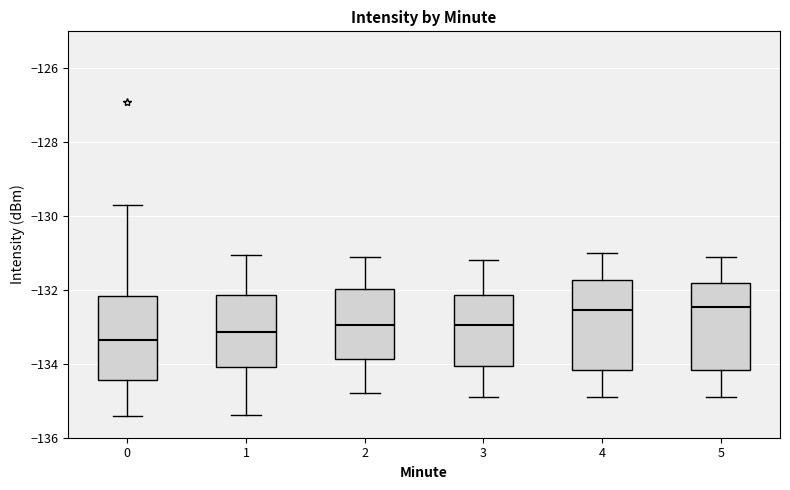

Reading left to right, read every box against the y-axis: the position of its median line, the range the box covers, and the ends of its whiskers. The values are not printed on the chart, so give them approximately, as read against the axis.

0: median -133.4, box -134.4 to -132.2, whiskers -135.4 to -129.8
1: median -133.2, box -134.0 to -132.2, whiskers -135.4 to -131.0
2: median -133.0, box -133.8 to -132.0, whiskers -134.8 to -131.0
3: median -133.0, box -134.0 to -132.2, whiskers -134.8 to -131.2
4: median -132.6, box -134.2 to -131.8, whiskers -134.8 to -131.0
5: median -132.4, box -134.2 to -131.8, whiskers -134.8 to -131.0